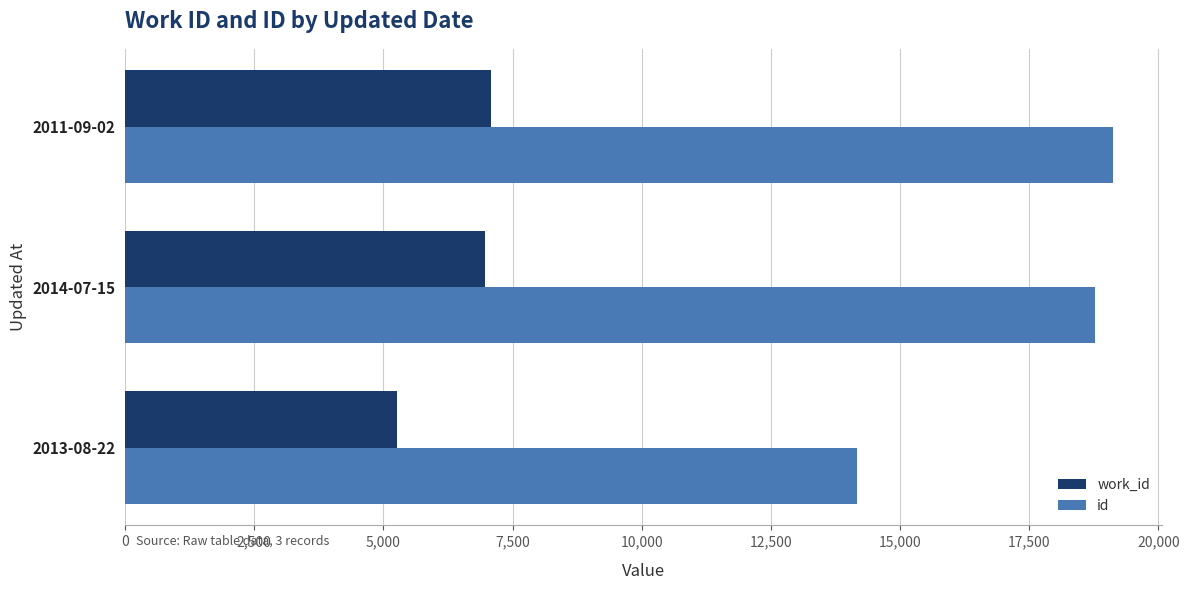

What are all the series names shown in the legend?

work_id, id